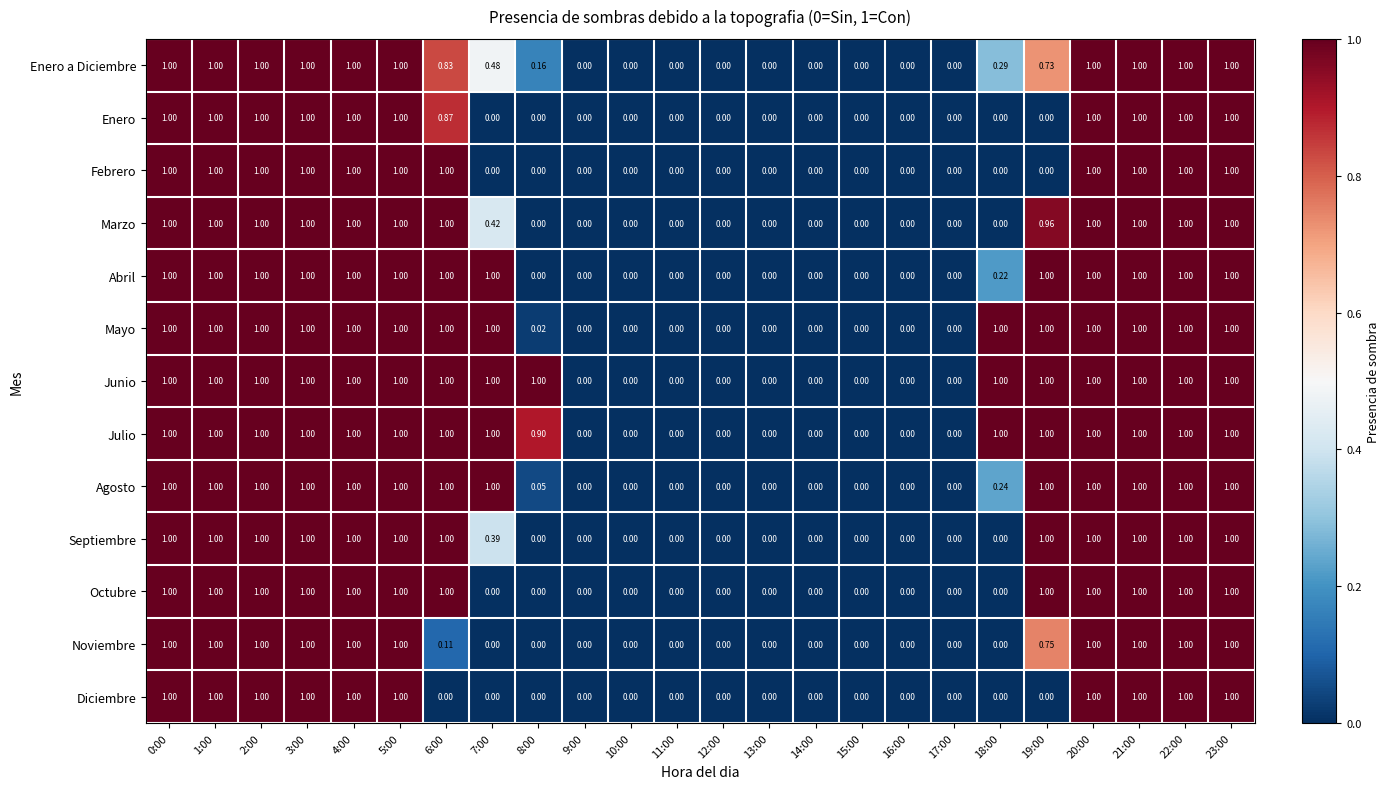

Which series has the largest total across all categories?

Junio